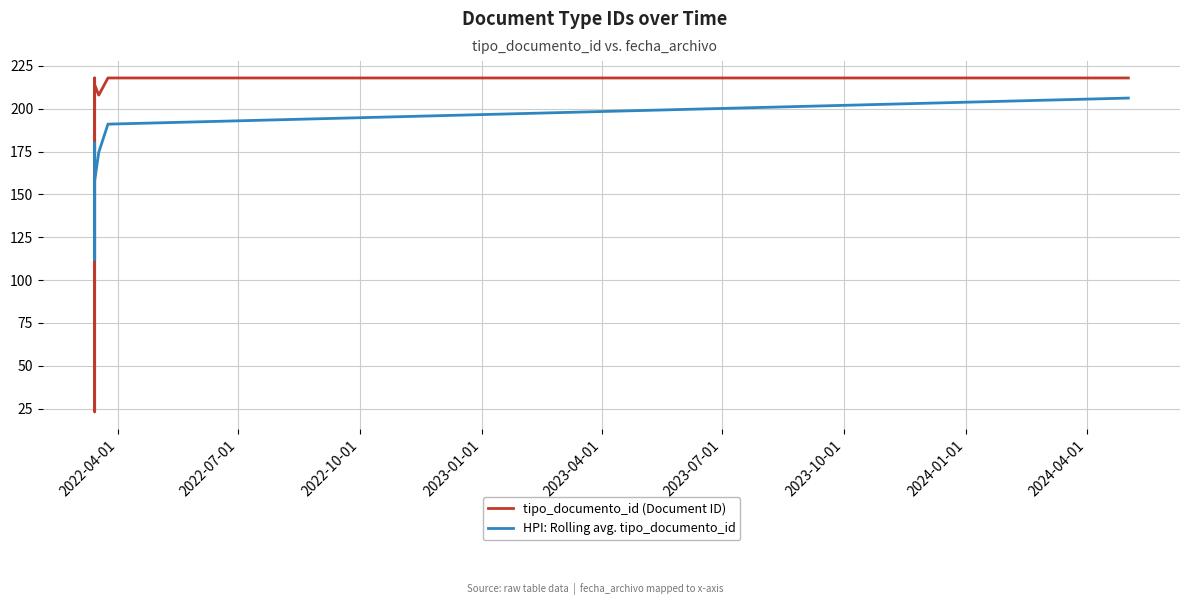

What is the label of the 1st point from the right?

2024-04-01